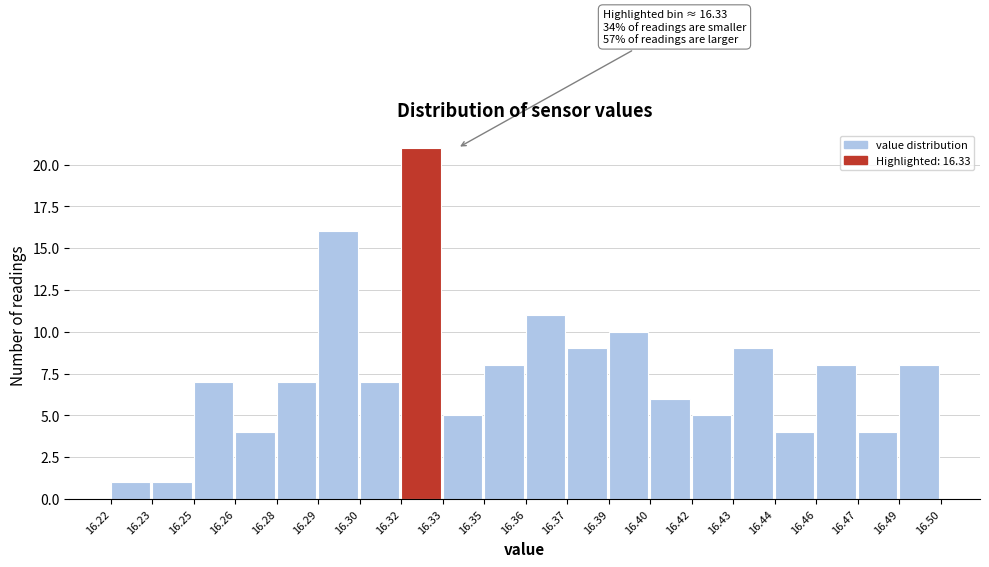

Reading right to left, transcribe all the data shown in this chart.

16.49=8	16.47=4	16.46=8	16.44=4	16.43=9	16.42=5	16.40=6	16.39=10	16.37=9	16.36=11	16.35=8	16.33=5	16.32=21	16.30=7	16.29=16	16.28=7	16.26=4	16.25=7	16.23=1	16.22=1